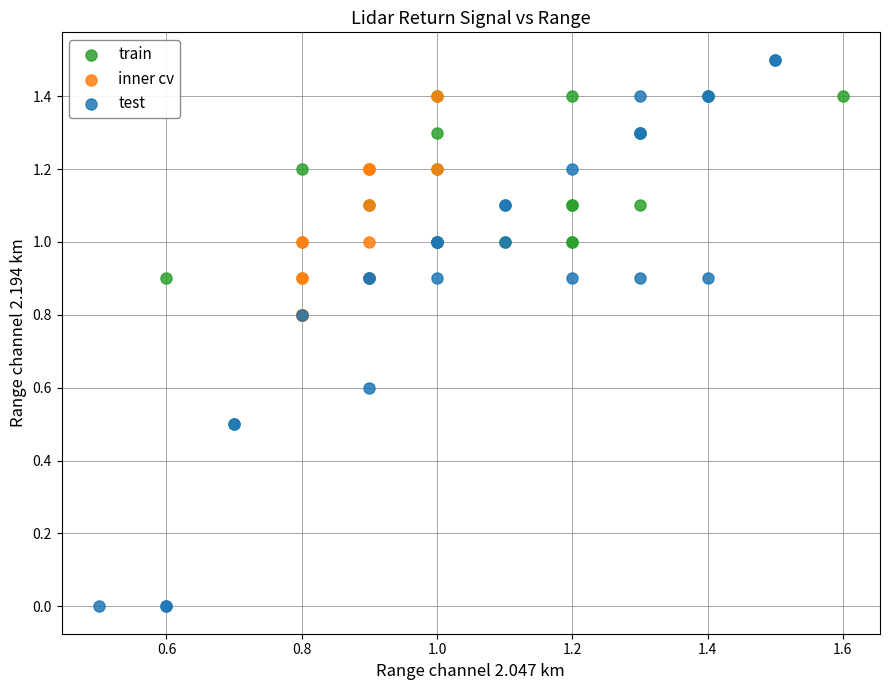

What are all the series names shown in the legend?

train, inner cv, test